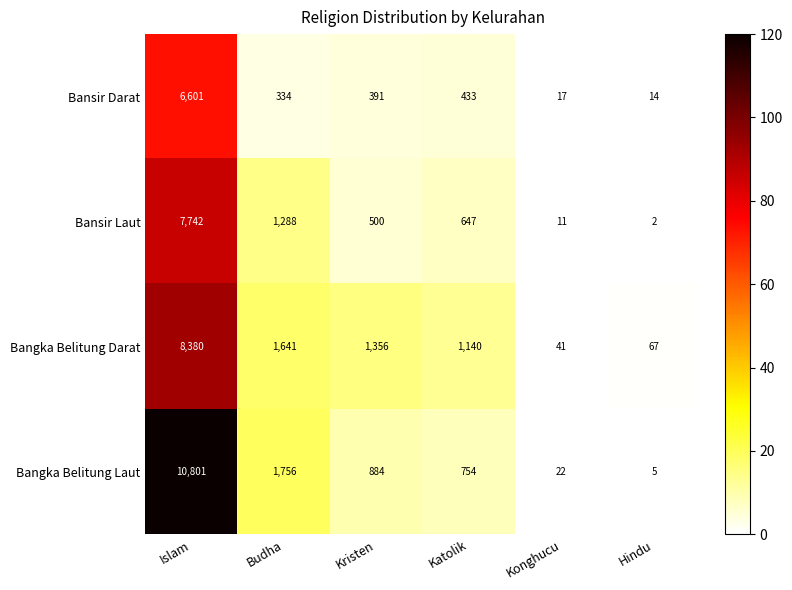

How many distinct data groups are displayed?

4